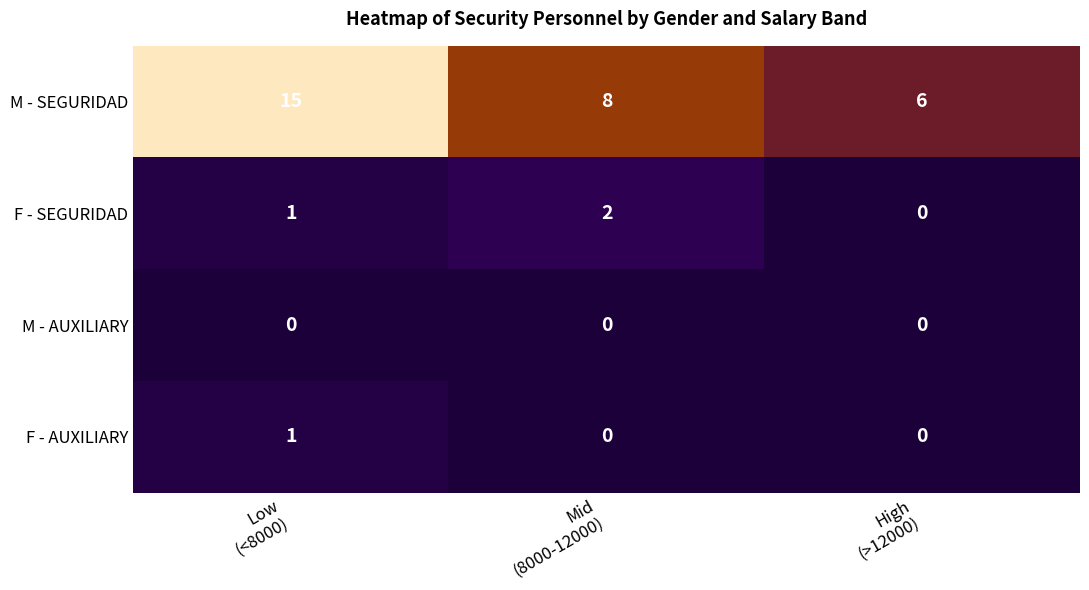

Reading right to left, extract all data points from this chart.

M - SEGURIDAD: 6	8	15
F - SEGURIDAD: 0	2	1
M - AUXILIARY: 0	0	0
F - AUXILIARY: 0	0	1